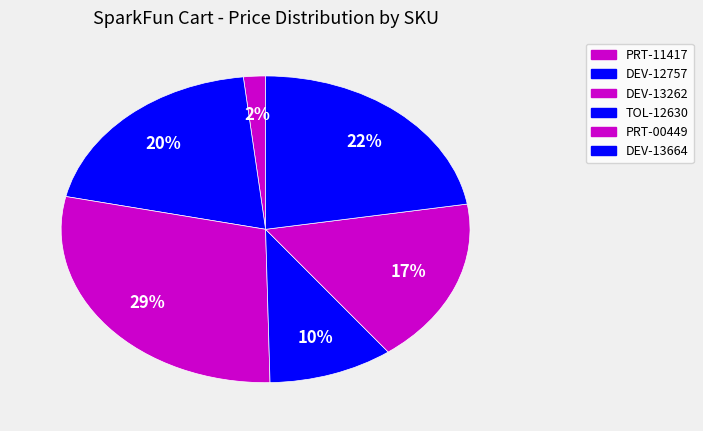

What percentage do DEV-12757 and DEV-13664 together represent?

42.2%